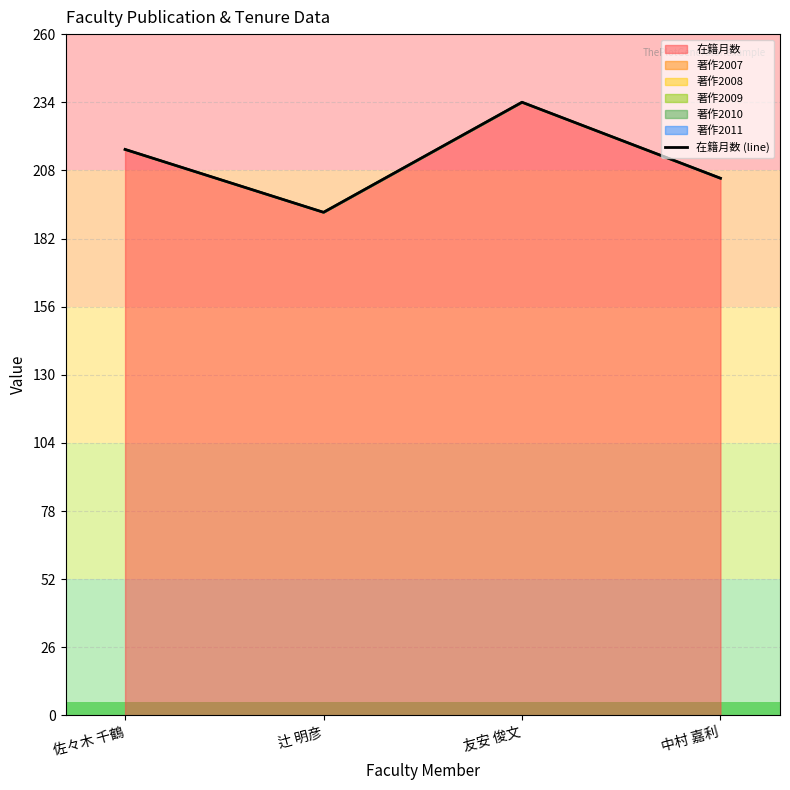

Approximately how many times larger is the value at 友安 俊文 compared to 中村 嘉利?

1.1